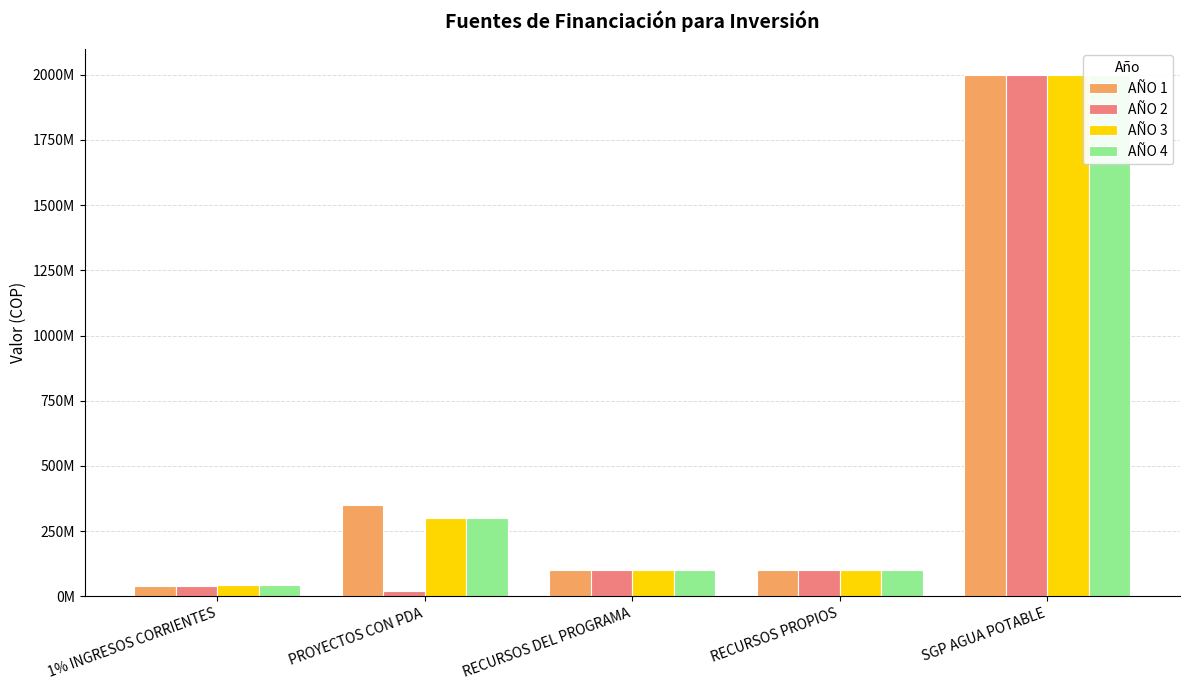

What is the total value across all series at RECURSOS DEL PROGRAMA?

400000000